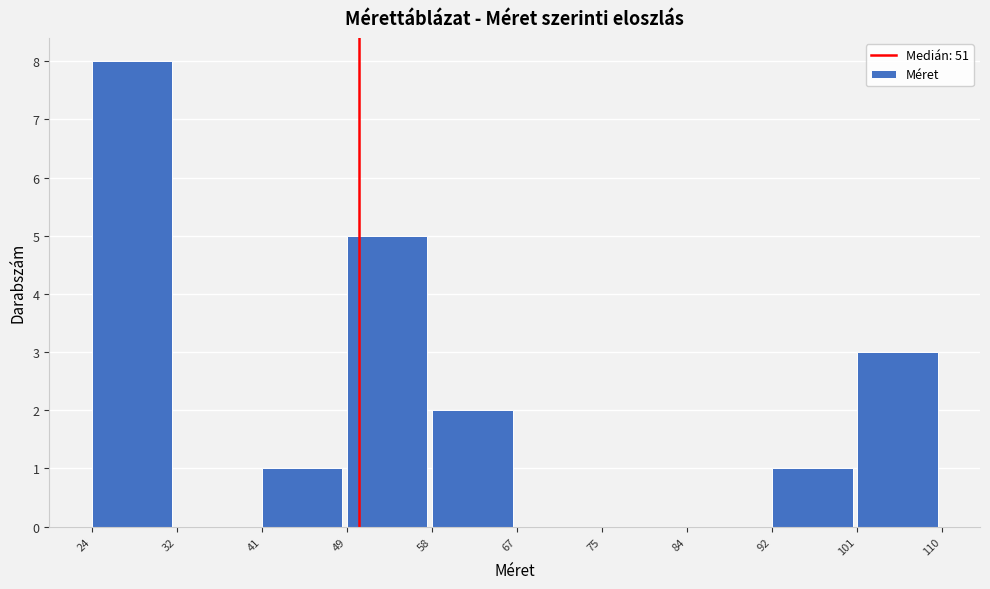

Reading left to right, transcribe this chart: for each bar, give the range it covers on the x-axis and its height. The values are not printed on the chart, so give them approximately, as read against the axis.

24 to 32: 8
32 to 41: 0
41 to 49: 1
49 to 58: 5
58 to 67: 2
67 to 75: 0
75 to 84: 0
84 to 92: 0
92 to 101: 1
101 to 110: 3